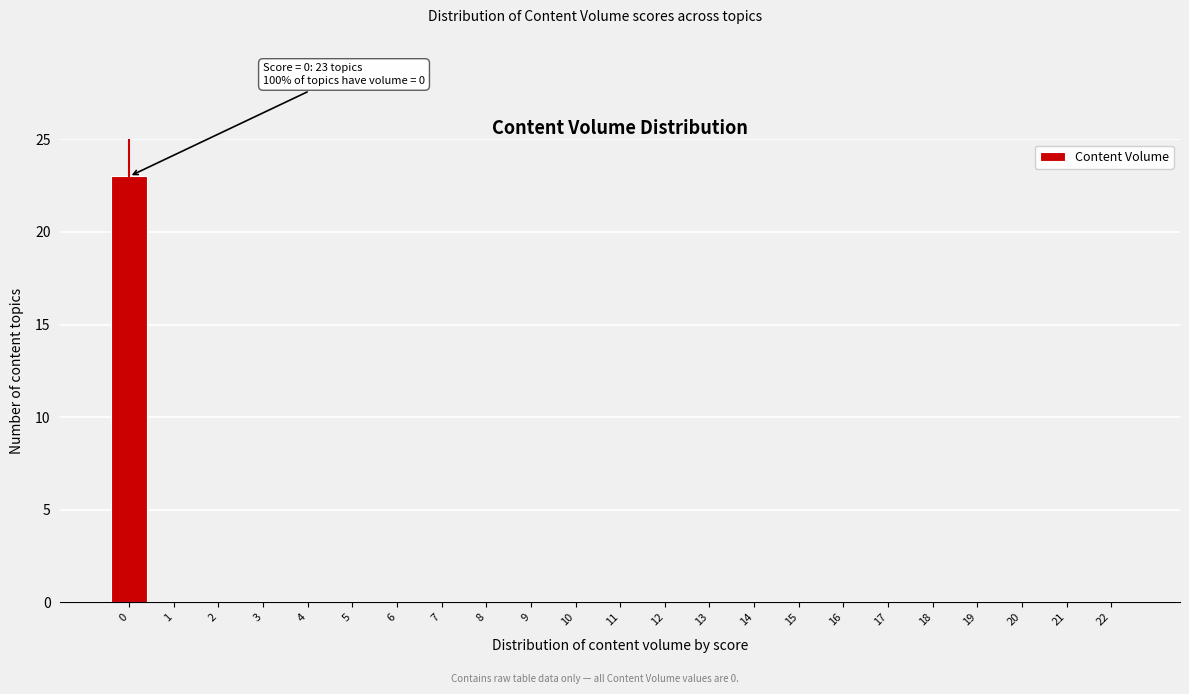

Reading left to right, list all the values displayed in this chart.

0=23	1=0	2=0	3=0	4=0	5=0	6=0	7=0	8=0	9=0	10=0	11=0	12=0	13=0	14=0	15=0	16=0	17=0	18=0	19=0	20=0	21=0	22=0